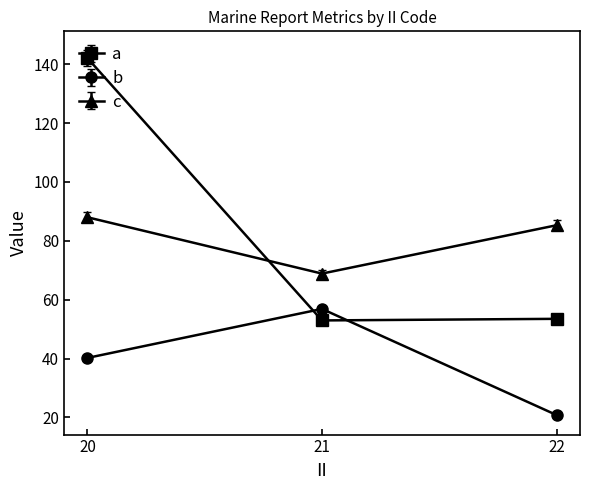

What are all the series names shown in the legend?

a, b, c